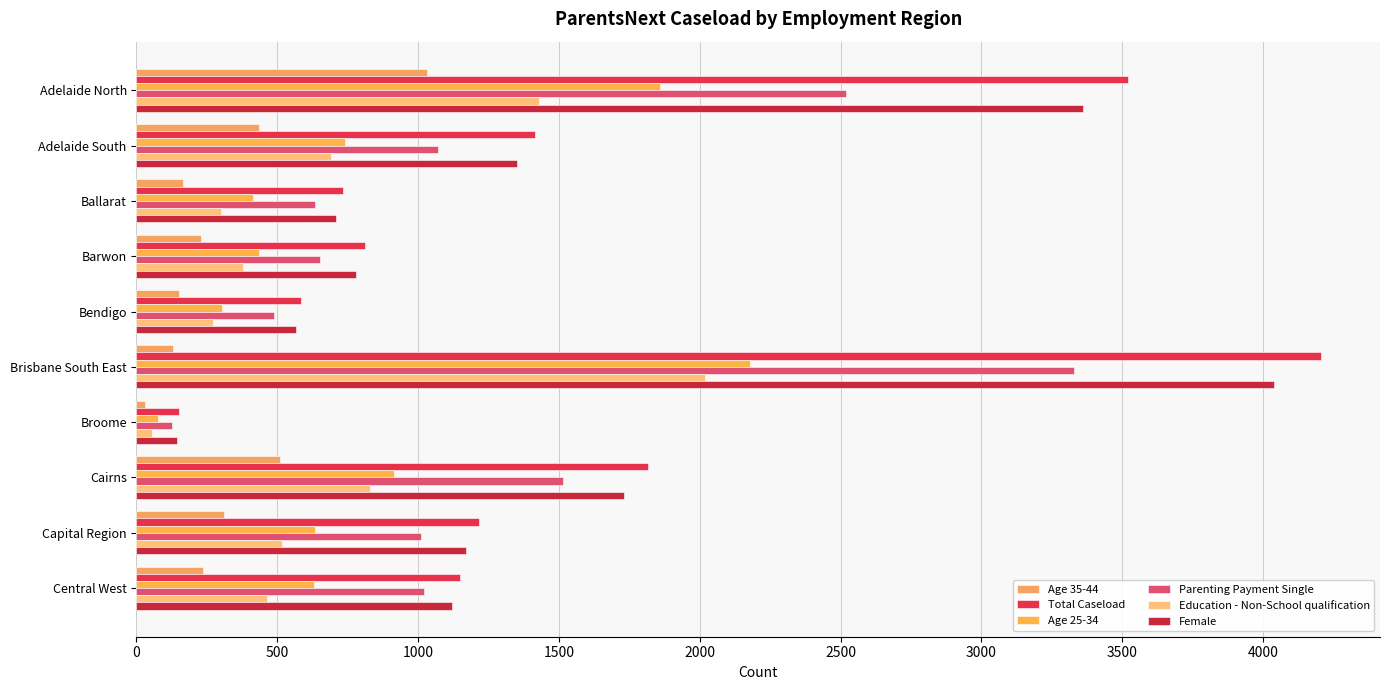

How many data points in Age 25-34 are less than 635?

5